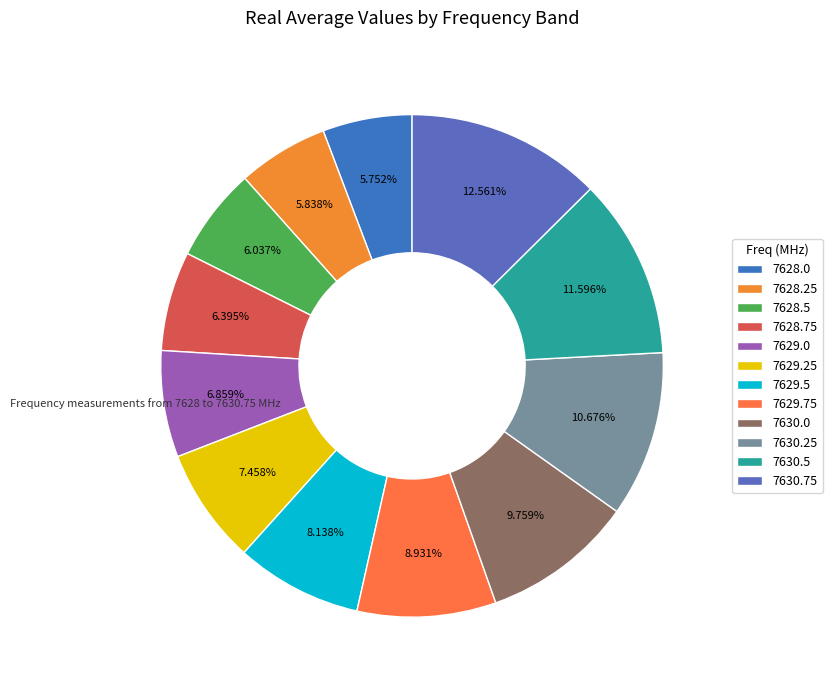

To the nearest percent, what is the combined percentage of 7629.0 and 7629.75?

16%